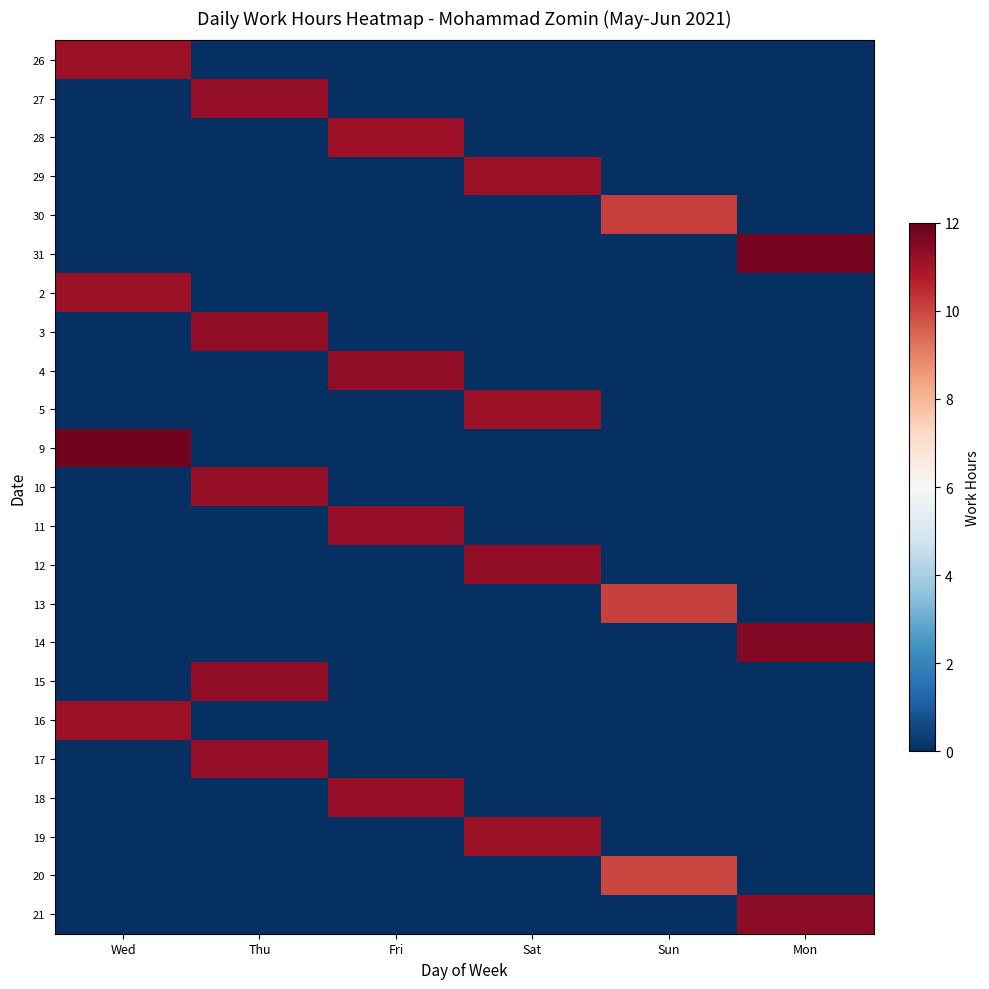

Which has a higher value, Thu or Sun?

Thu